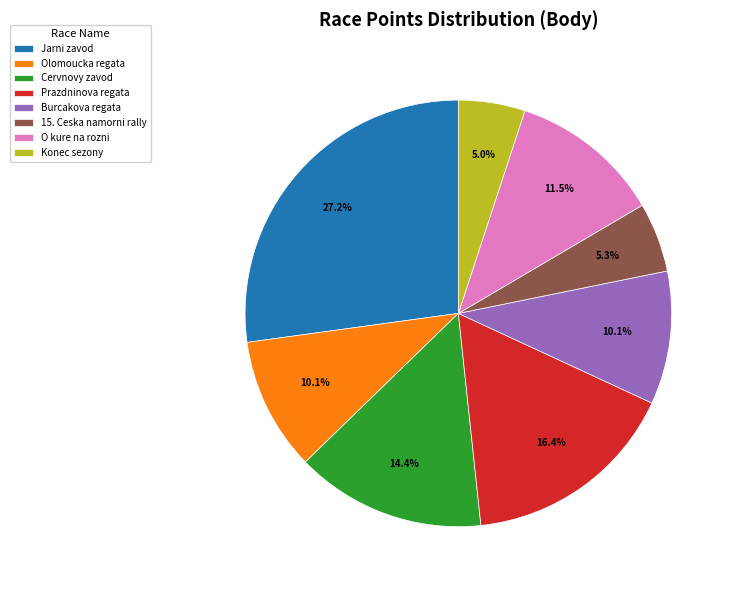

Is there any slice that represents more than half of the pie?

No